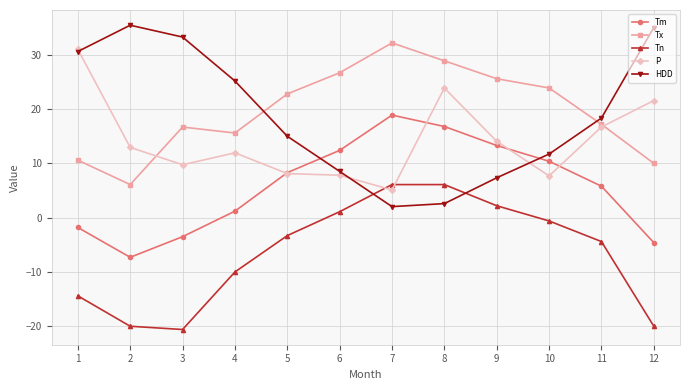

True or false: HDD has more than 2 points higher than both neighbors.

False